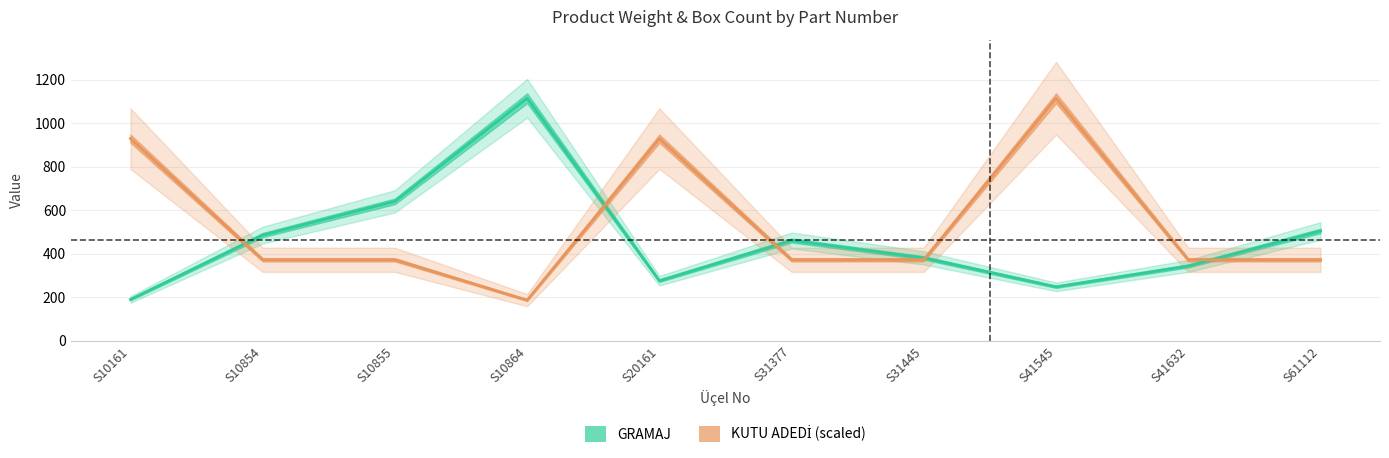

How many times do KUTU ADEDİ (scaled) and GRAMAJ cross each other?

5